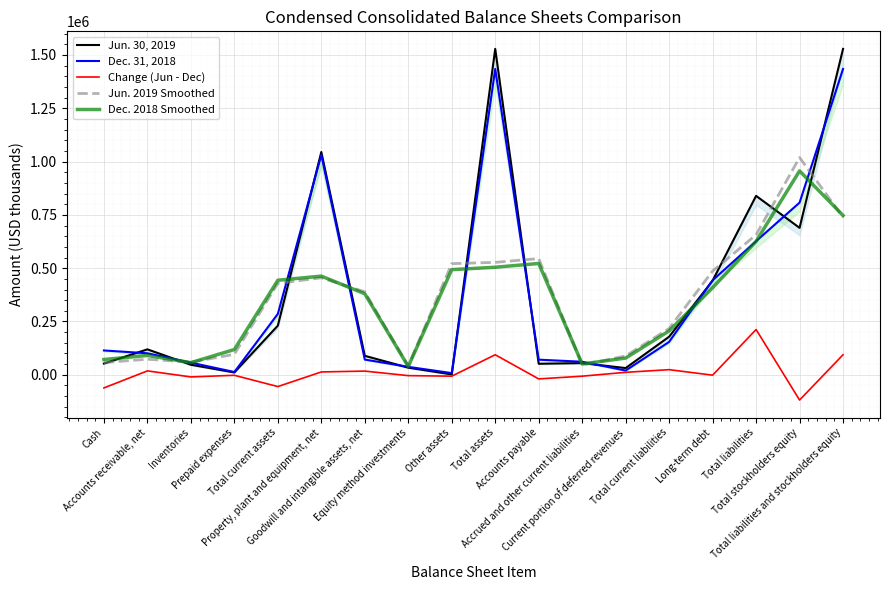

How many times do Dec. 31, 2018 and Dec. 2018 Smoothed cross each other?

10